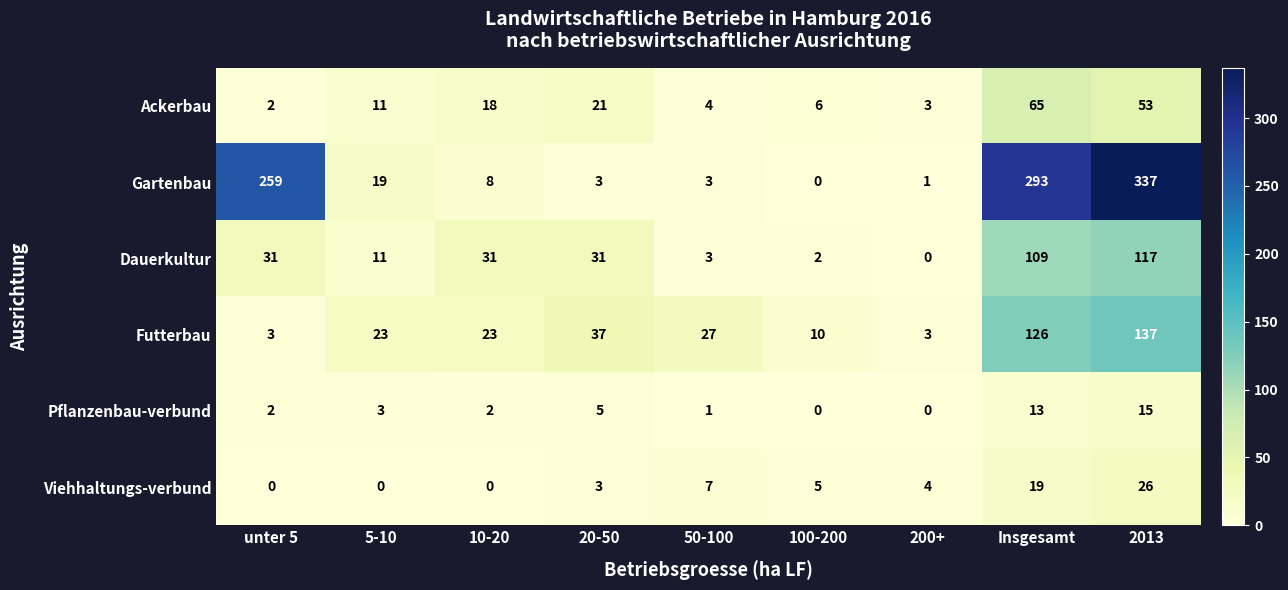

Which series has the widest spread of values?

Gartenbau